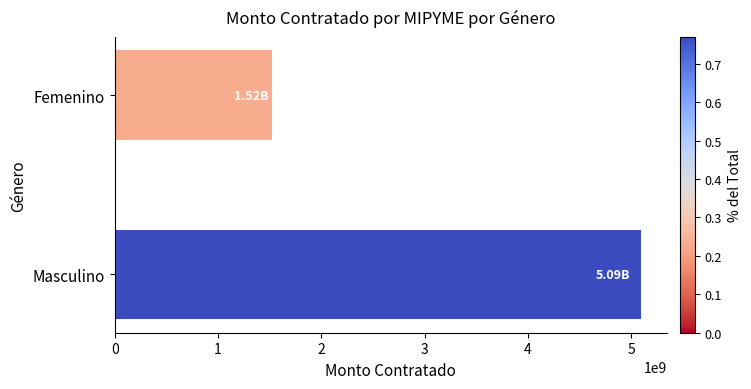

List the labels in order of value, smallest first.

Femenino, Masculino